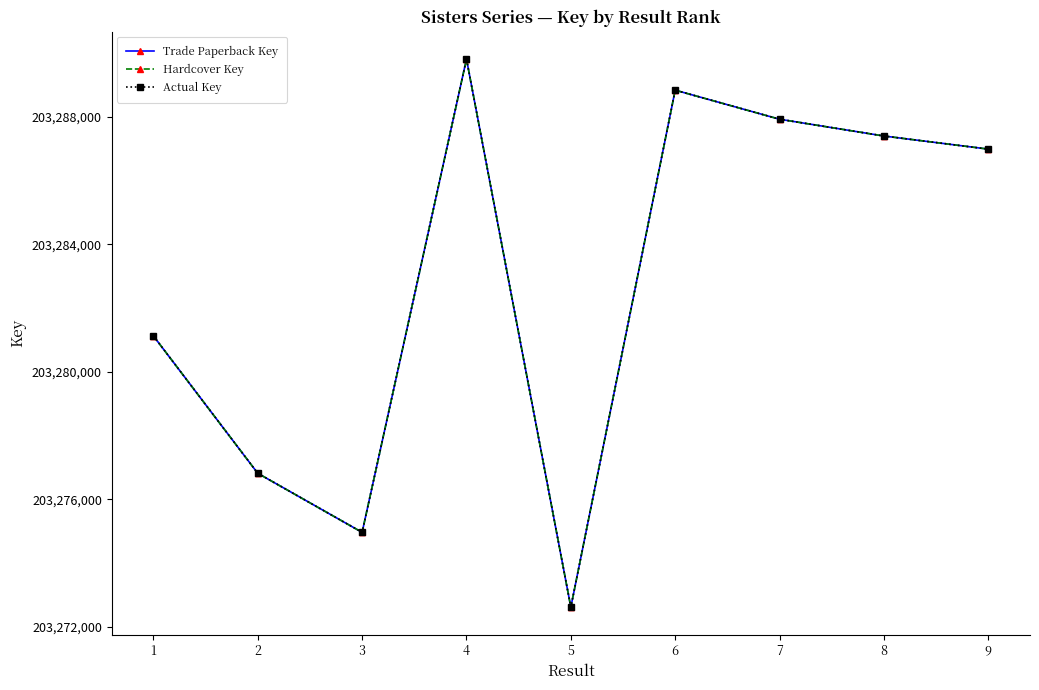

Is this an area chart (filled region under the line)?

No